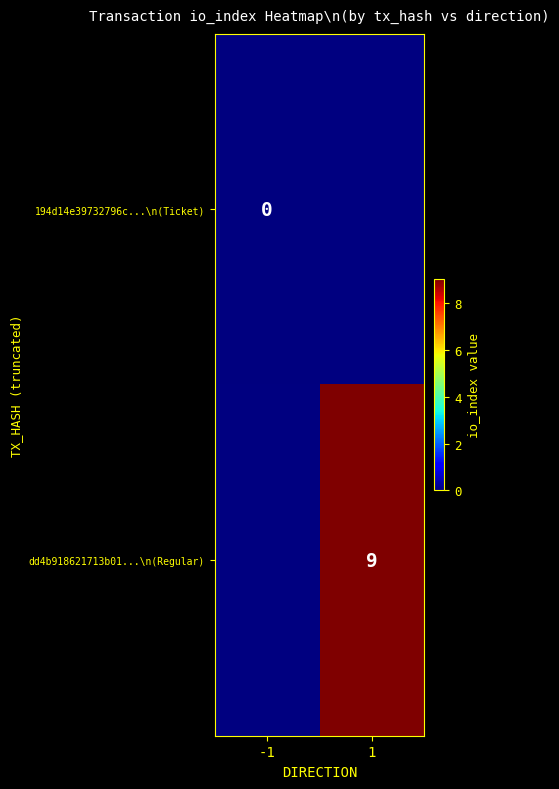

True or false: dd4b918621713b01...\n(Regular) has a value of 9 at 1.

True